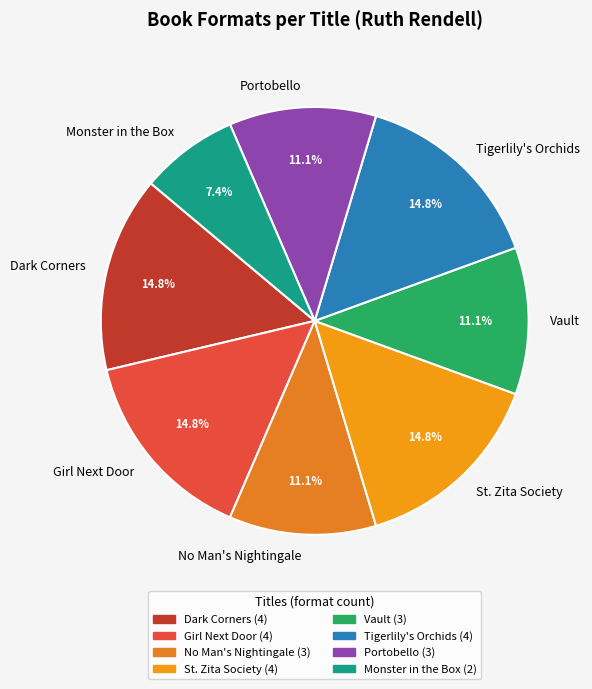

True or false: Portobello accounts for 11% of the total.

True